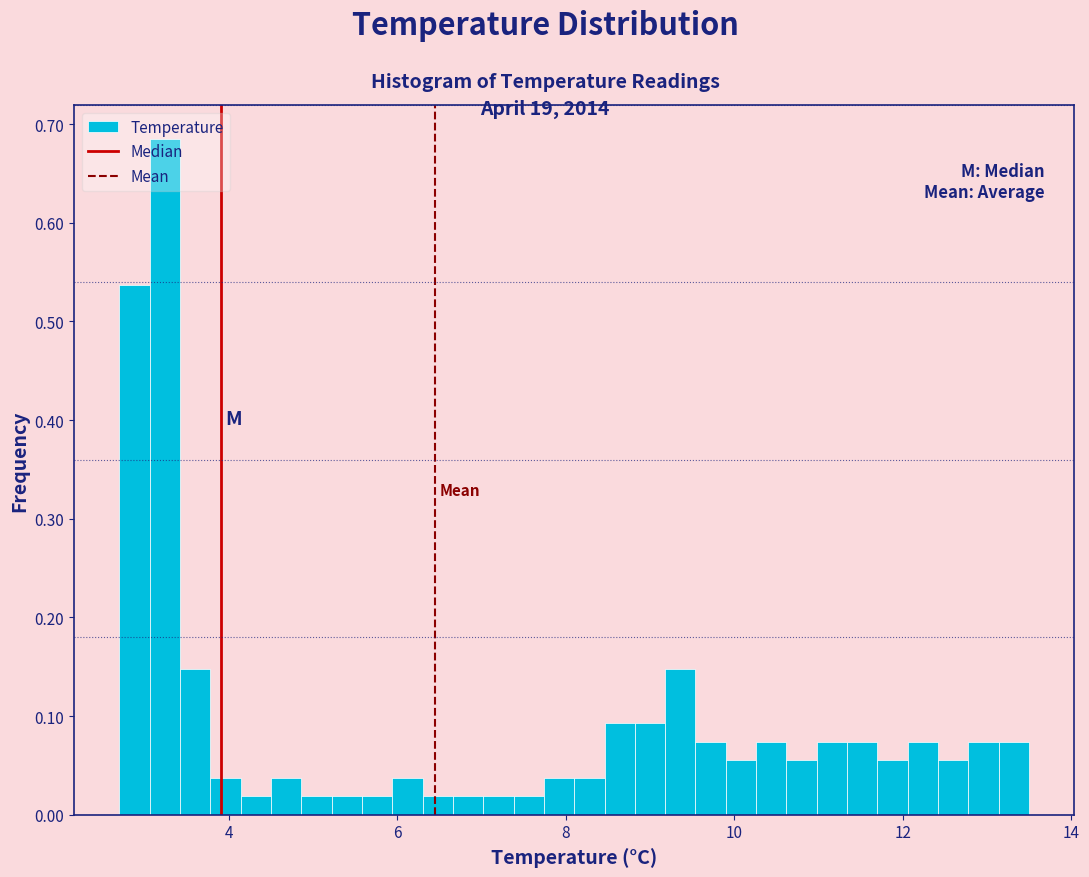

Around what value on the x-axis is the tallest bar? Give the approximate position of its centre, as read against the axis.

3.2